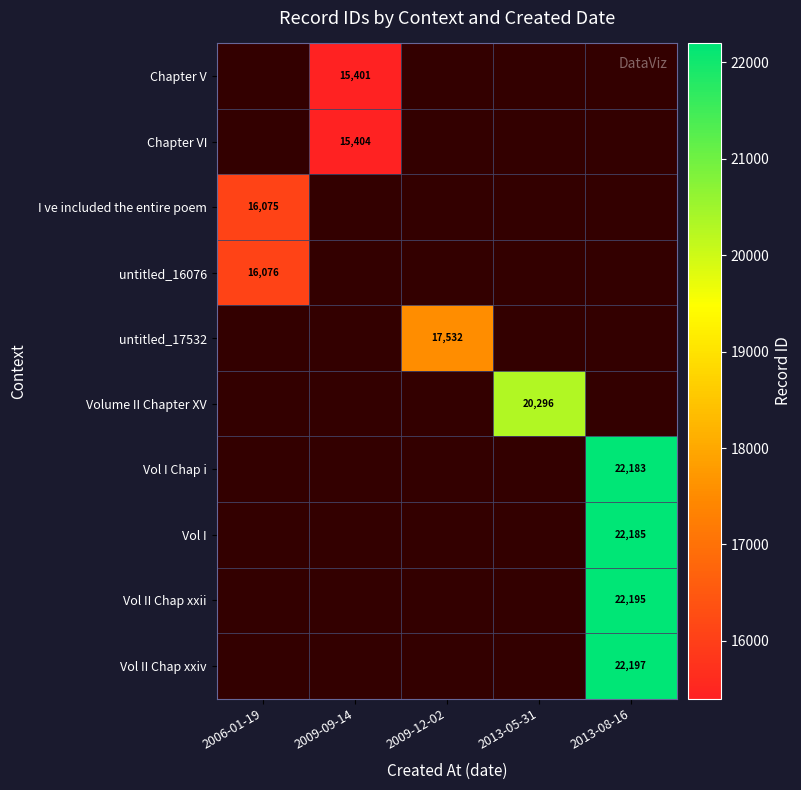

True or false: Chapter VI has a value of 15404 at 2009-09-14.

True